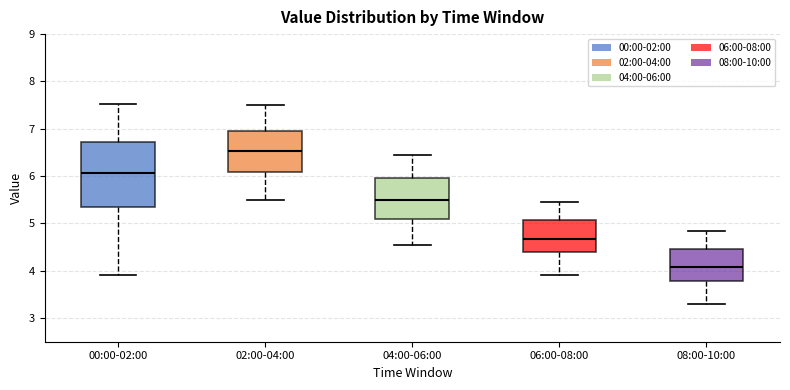

Which box is the tallest, from its lower edge to its upper edge?

00:00-02:00